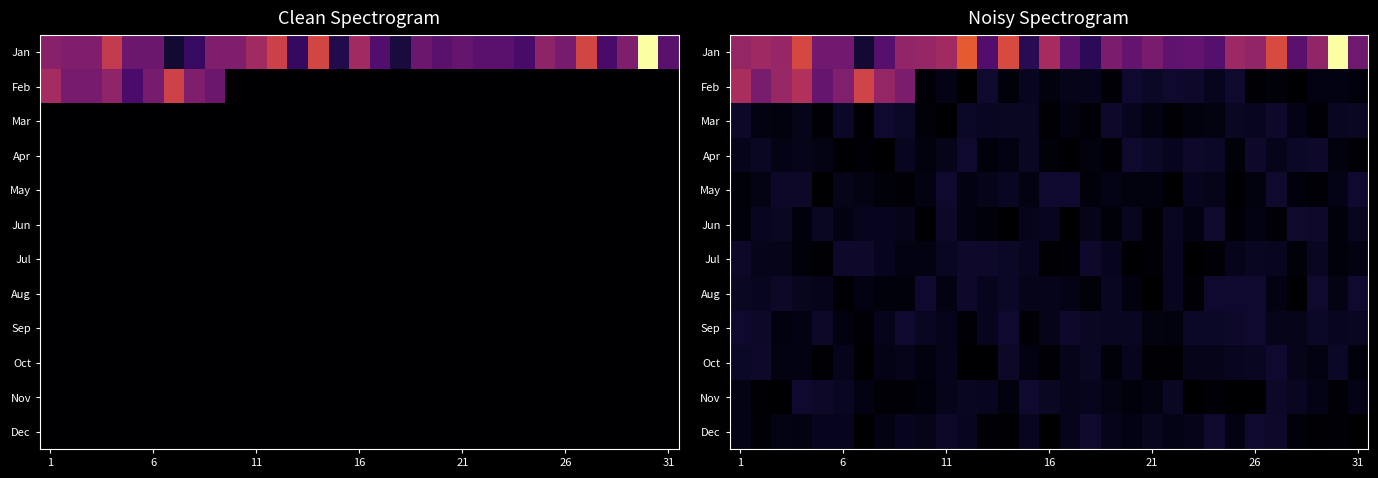

What is the total value across all series at 28?

20.5